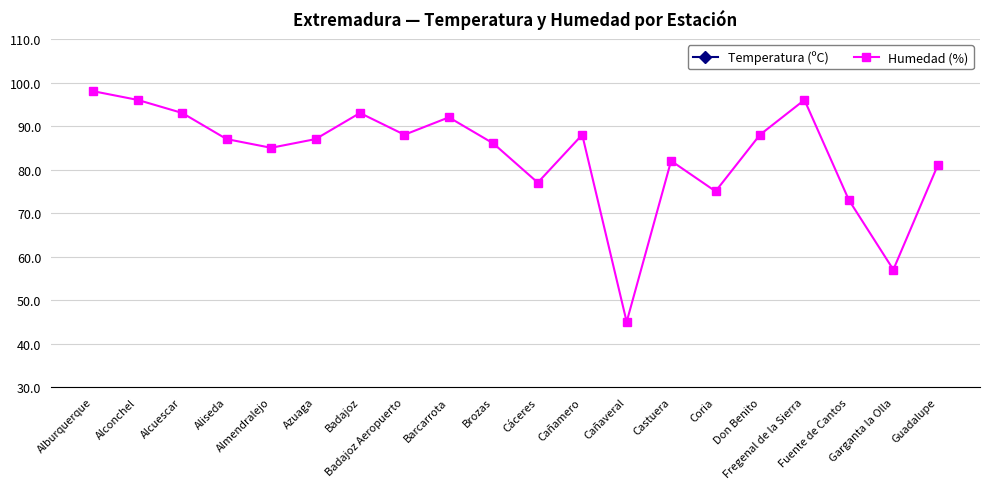

Where is Temperatura (ºC) nearest to the value 13?

Aliseda